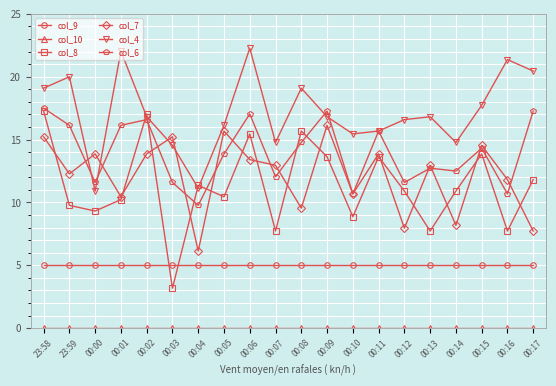

What is the label of the 3rd point from the left?

00:00